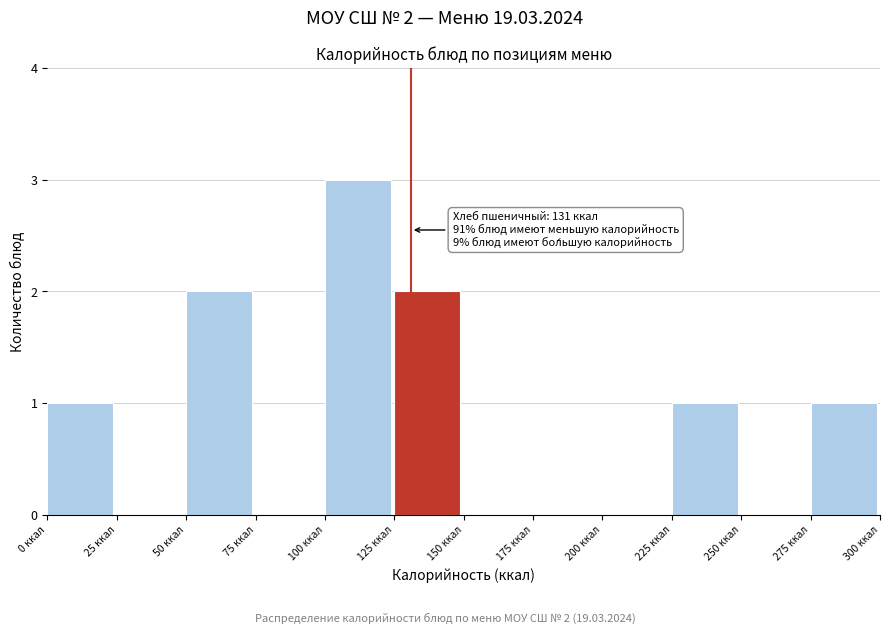

Over which range of the x-axis is the bar tallest?

100 to 125